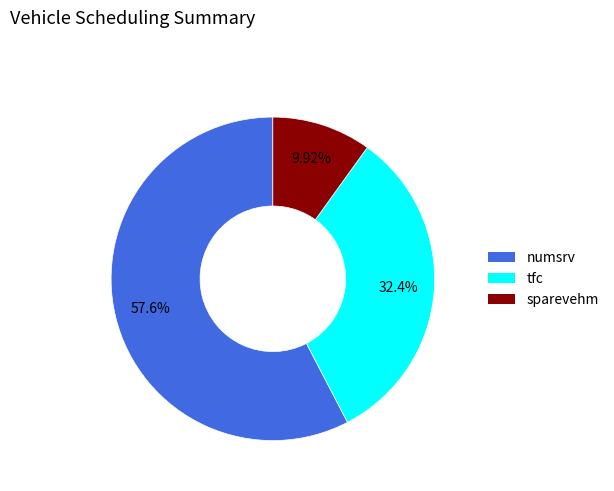

To the nearest percent, what portion does numsrv represent?

58%